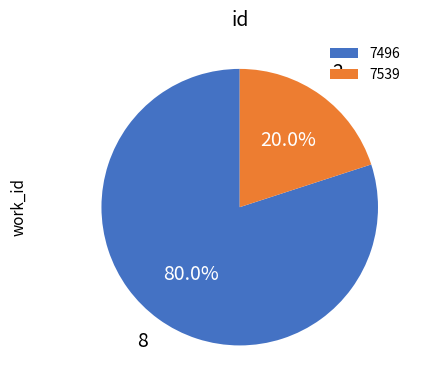

Which has a higher value, 7496 or 7539?

7496